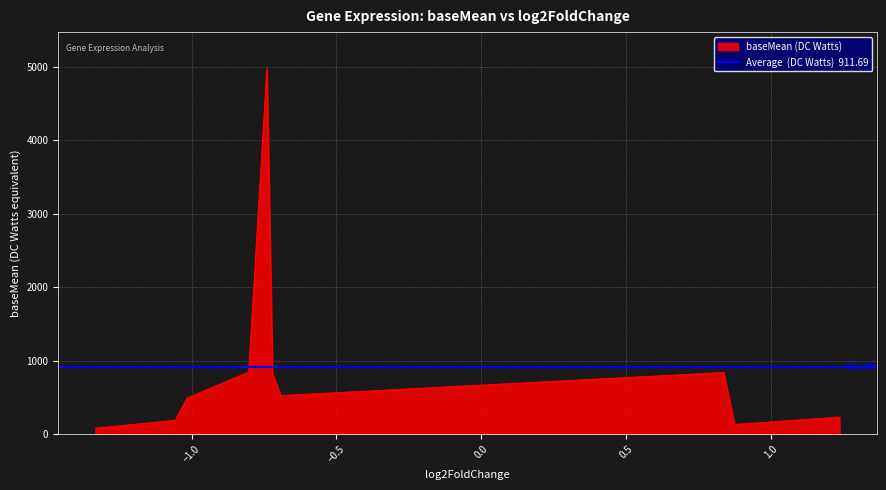

Rank the categories by value from lowest to highest.

Rv0310c, Rv1062, Rv3648c, Rv2836c, Rv2785c, Rv0559c, Rv3874, Rv1264, Rv1982A, Rv1398c